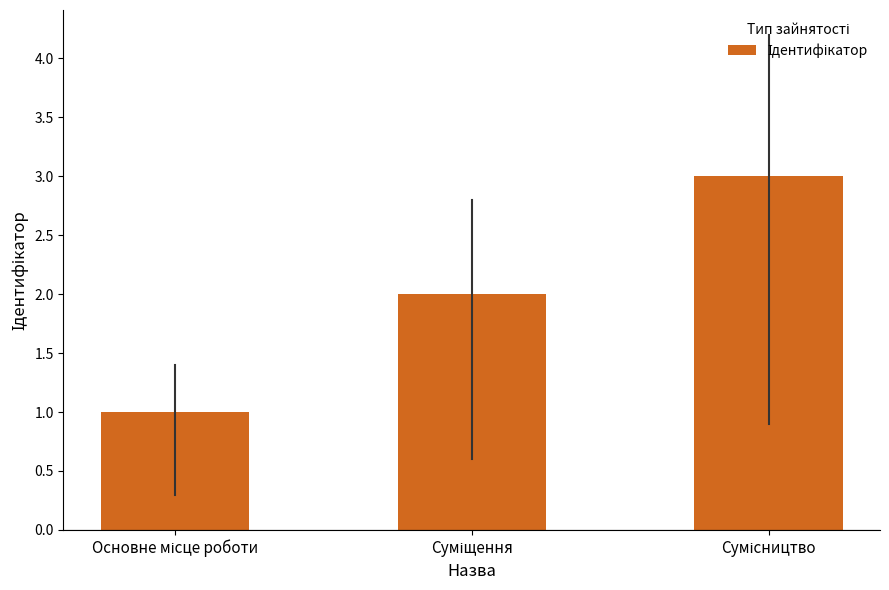

What is the value of the 3rd bar from the left?

3